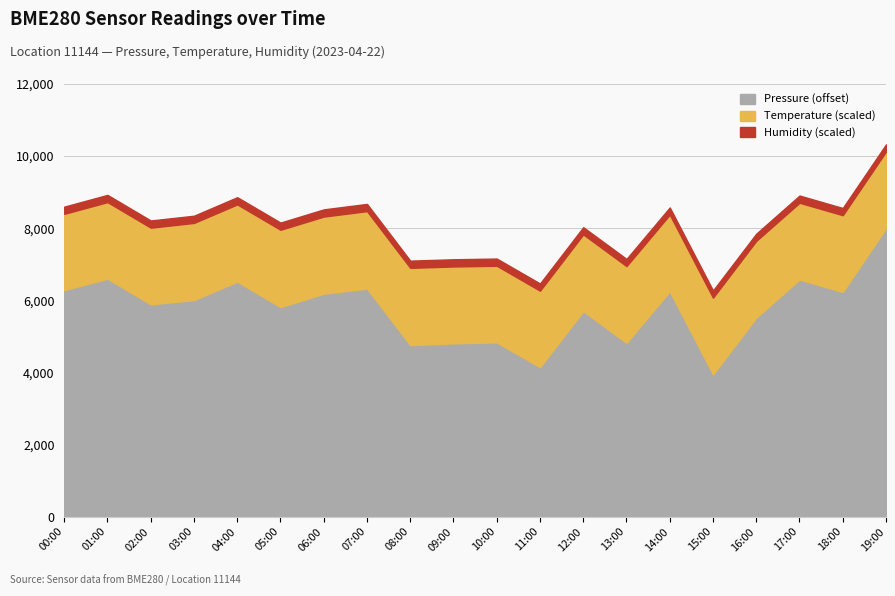

True or false: Temperature and Humidity intersect in this chart.

False